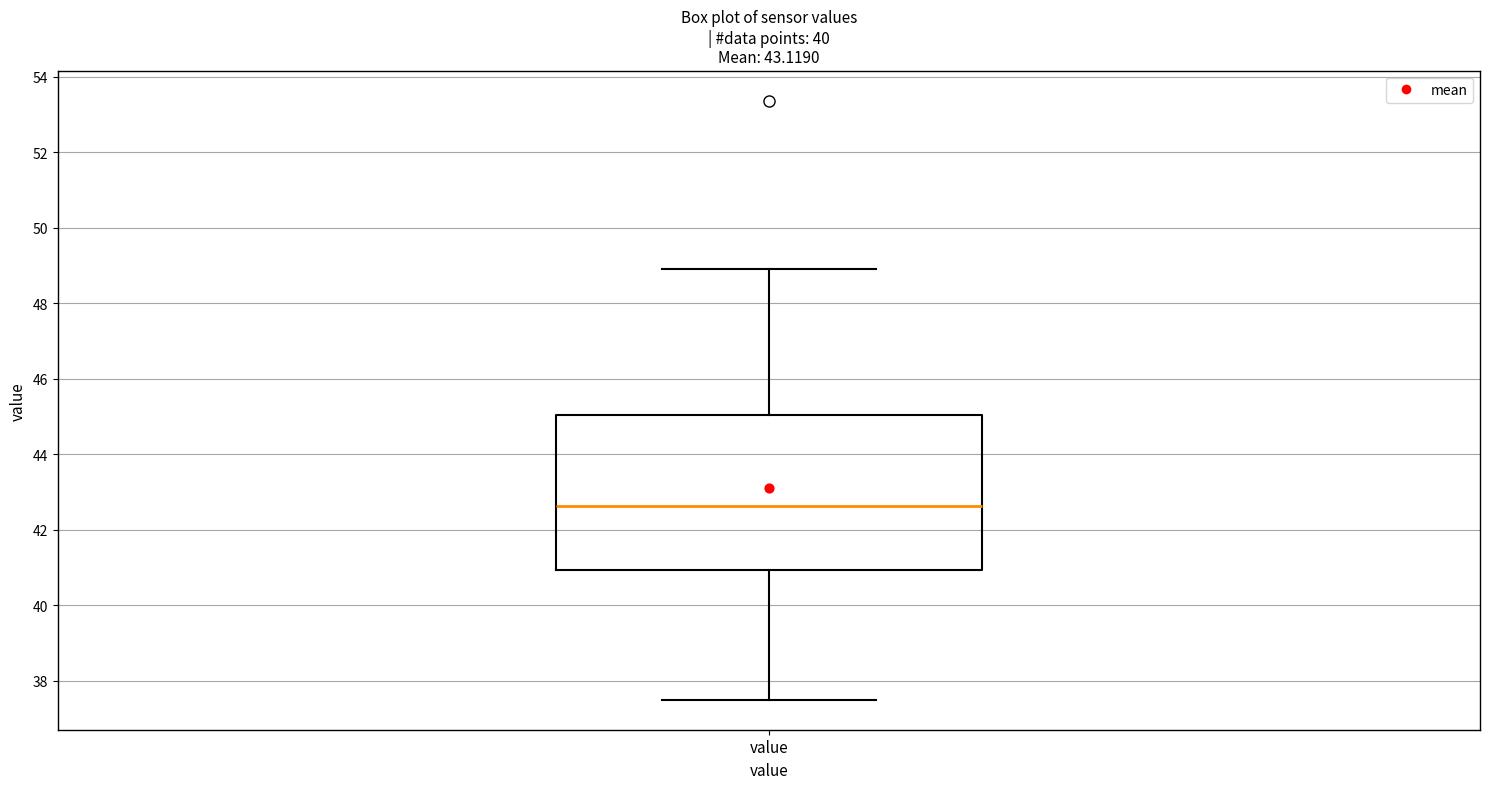

Read this box plot against the y-axis: the position of the median line, the range covered by the box, and the ends of both whiskers. The values are not printed on the chart, so give them approximately, as read against the axis.

median 42.6, box 41.0 to 45.0, whiskers 37.6 to 49.0